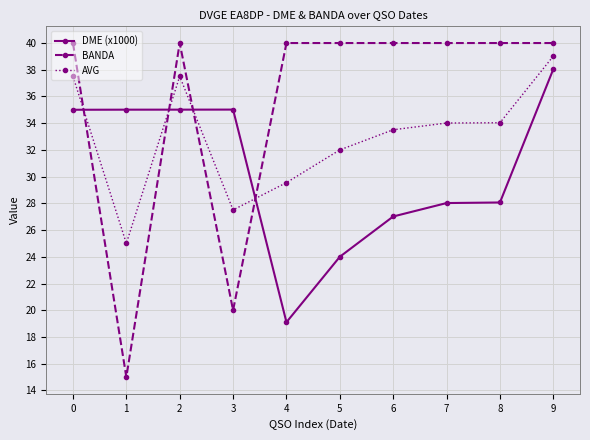

Which series ends up on top after the final intersection of DME (x1000) and AVG?

AVG